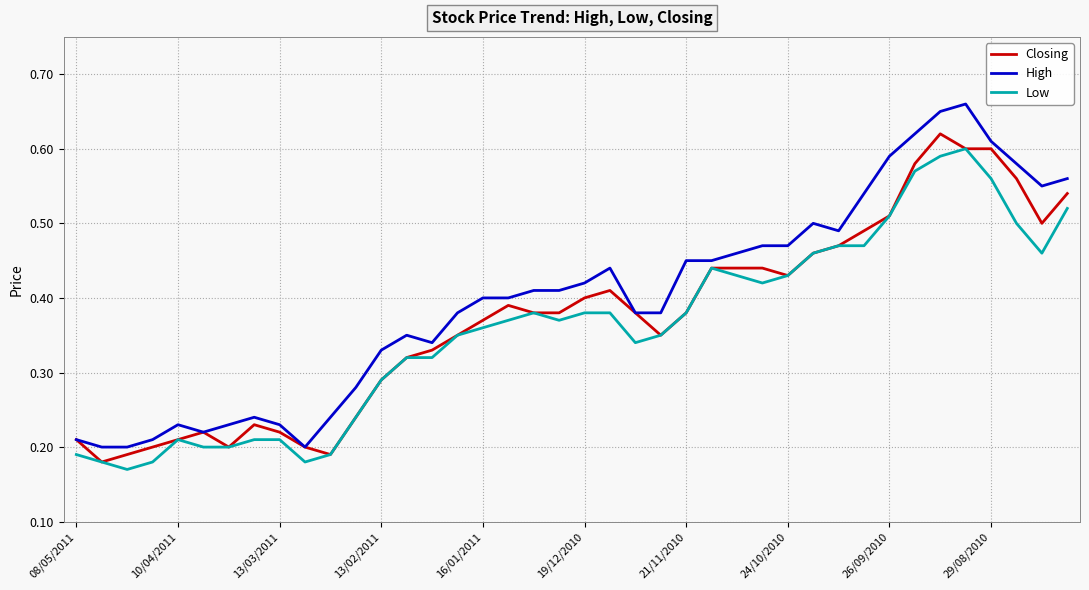

Which series has the widest spread of values?

High